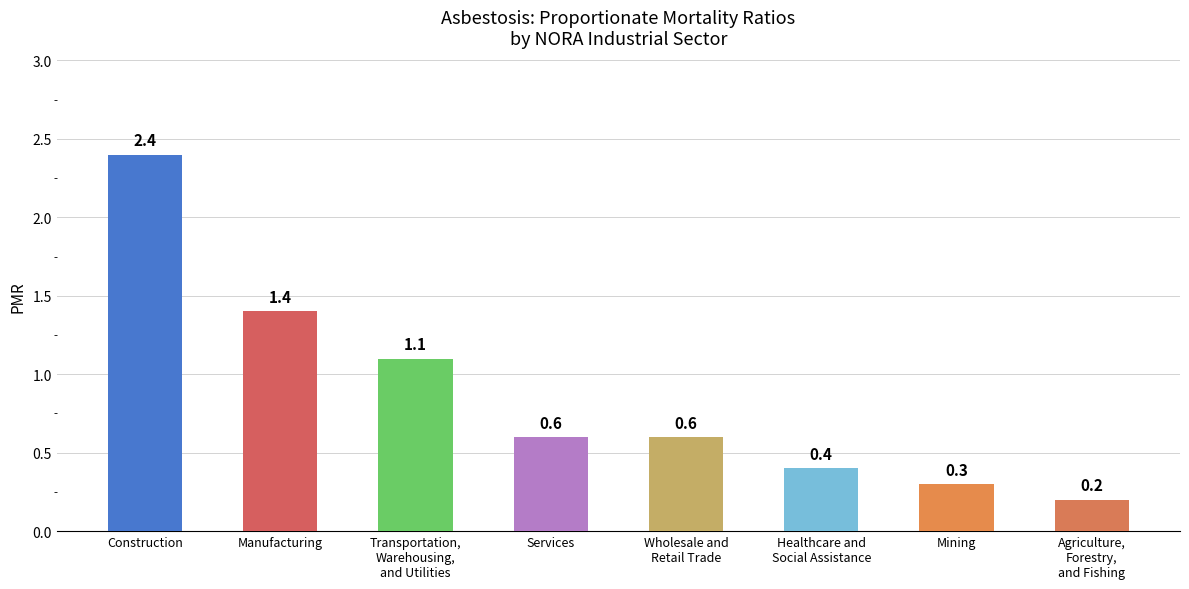

How many bars are there in total?

8